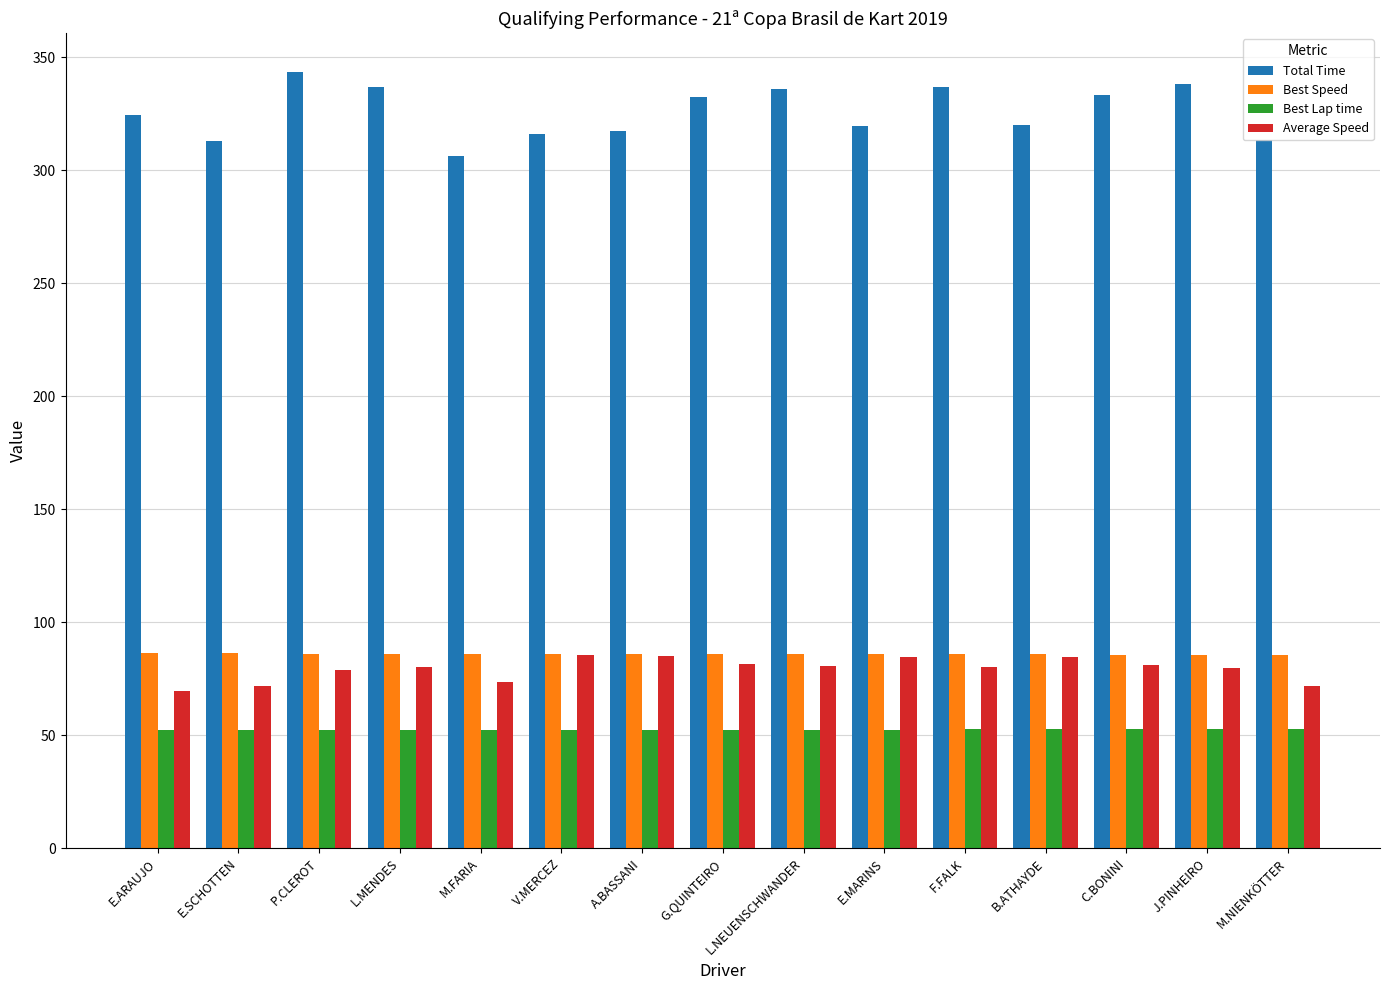

What is the approximate value of Best Speed at B.ATHAYDE?

85.7